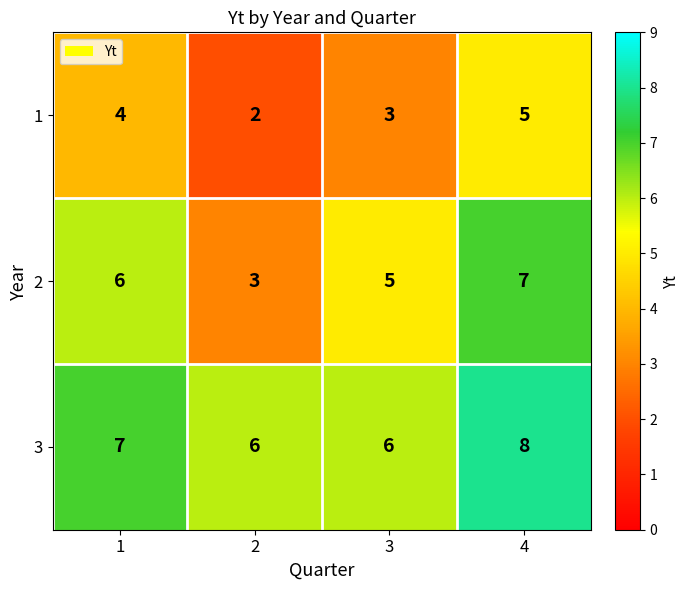

Count the 3 values in the range 6 to 8.

4